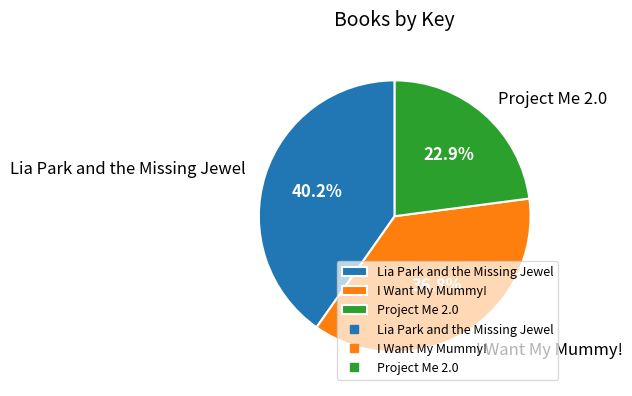

The I Want My Mummy! slice represents 32% of the pie. True or false?

False